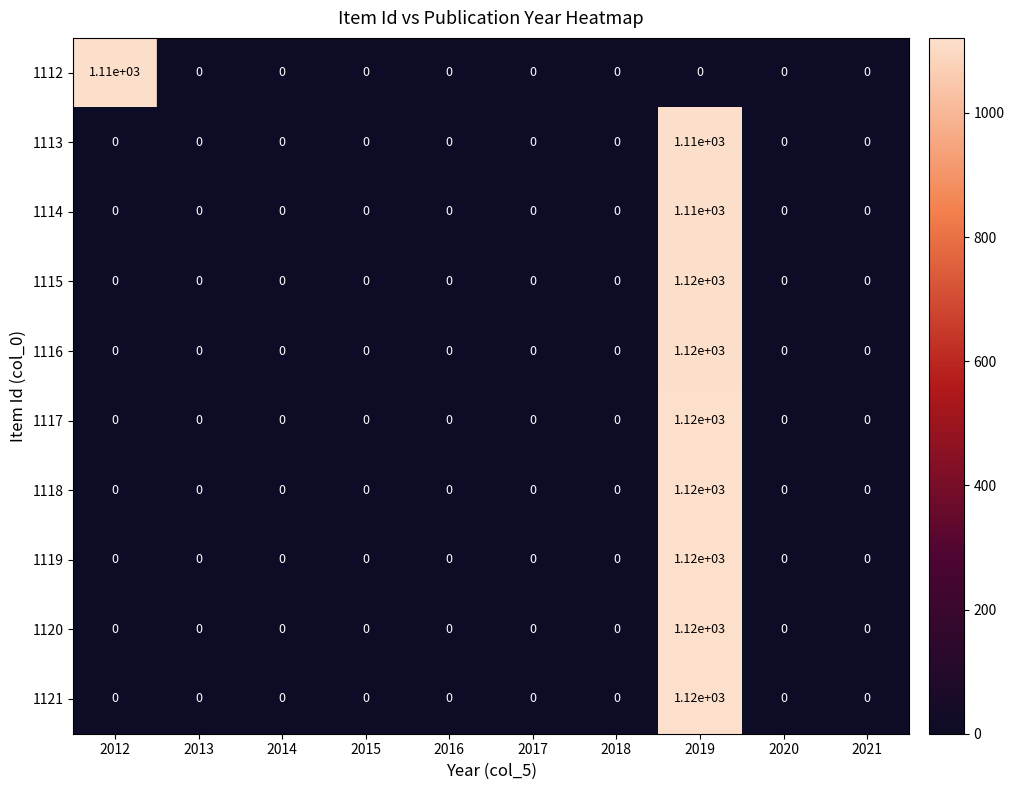

The 1114 series shows 385 at 2018. True or false?

False